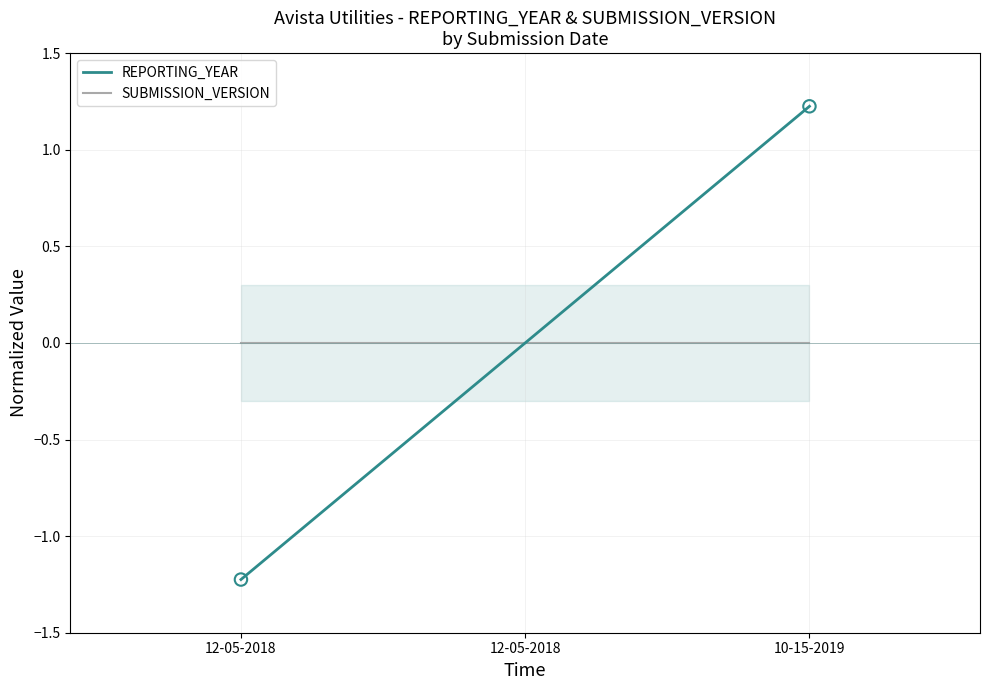

Which series has the widest spread of Y values?

REPORTING_YEAR